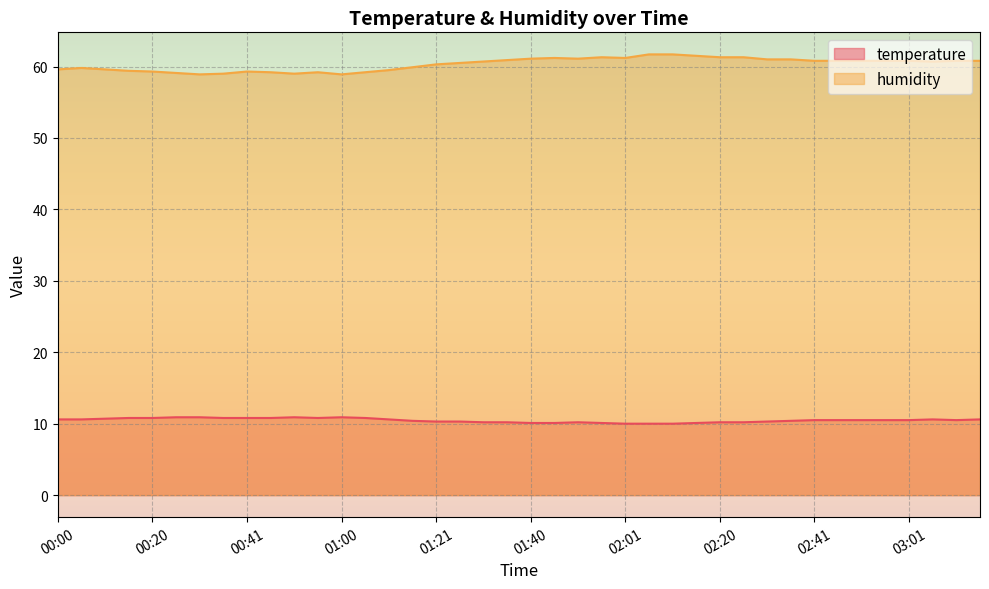

What value does the temperature series have at 00:36?

10.8